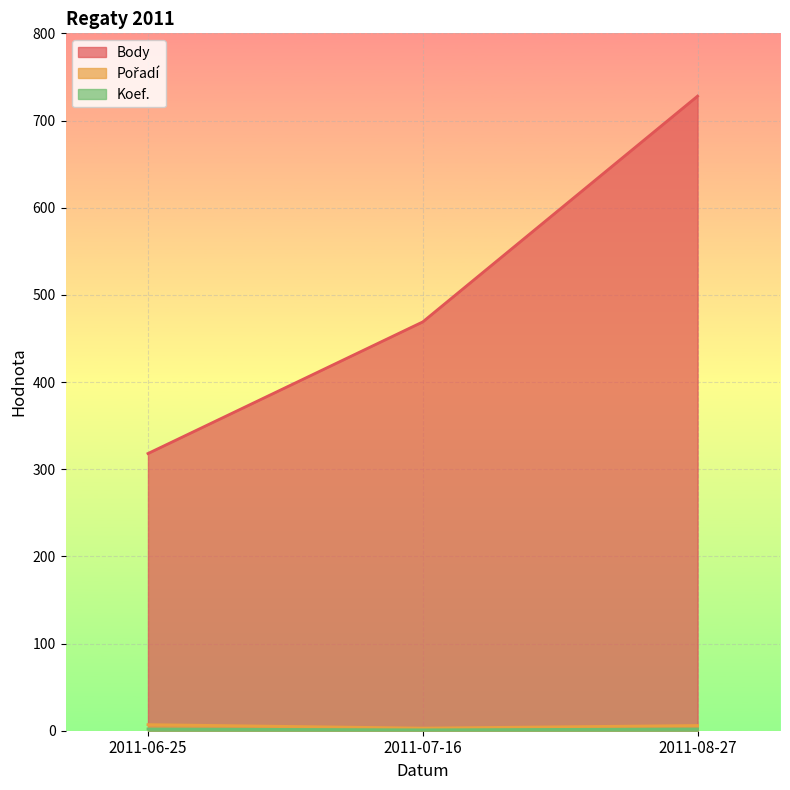

What value does the Body series have at 2011-06-25?

318